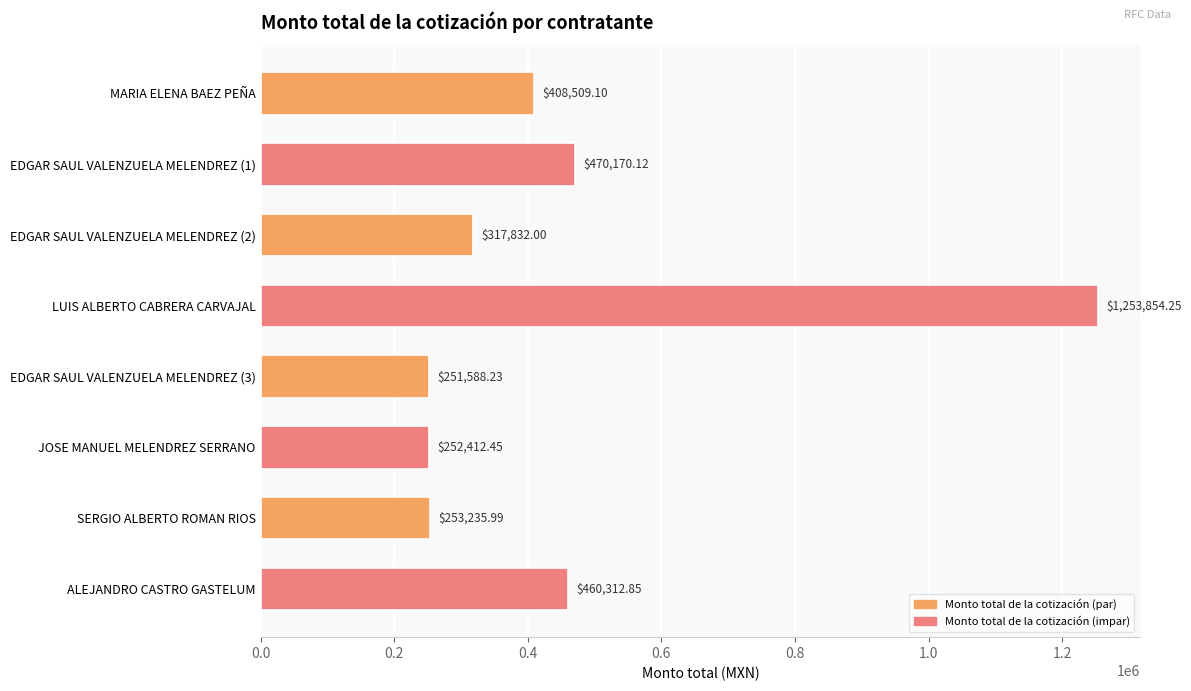

What is the change in value from SERGIO ALBERTO ROMAN RIOS to ALEJANDRO CASTRO GASTELUM?

+207076.9